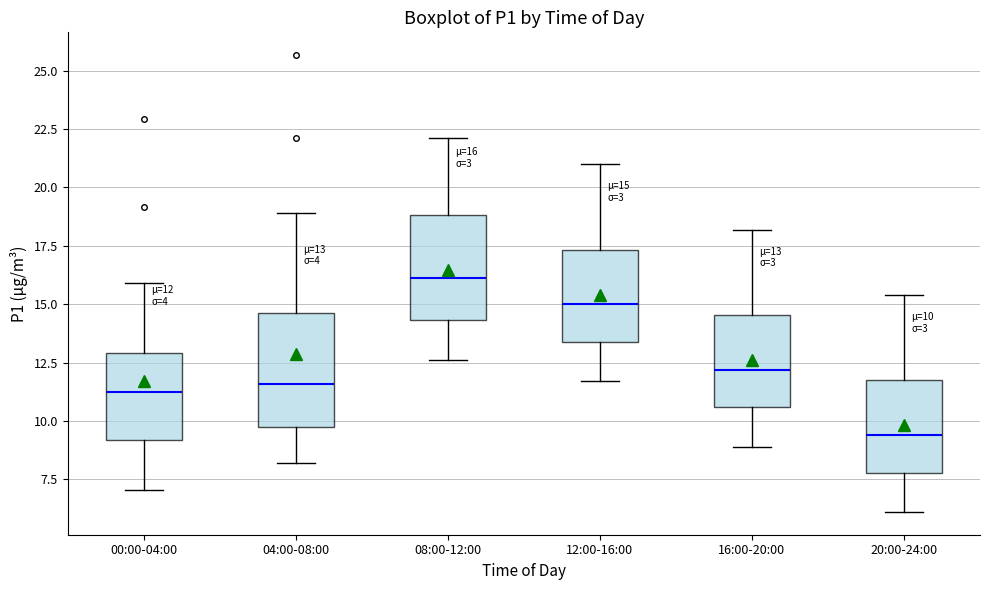

Which box has the lowest median line?

20:00-24:00